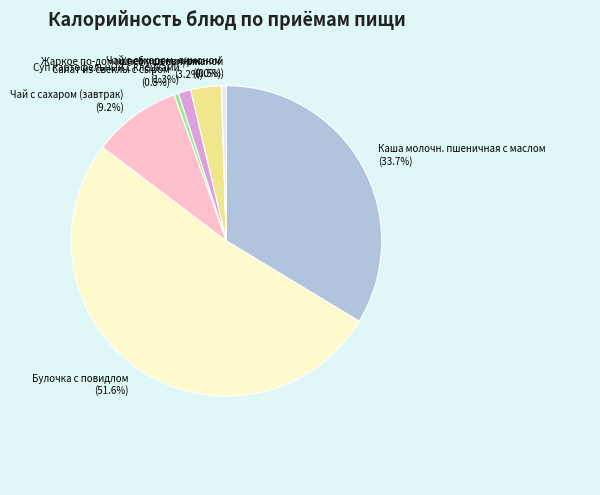

True or false: Жаркое по-домашнему со свинин. accounts for 16% of the total.

False